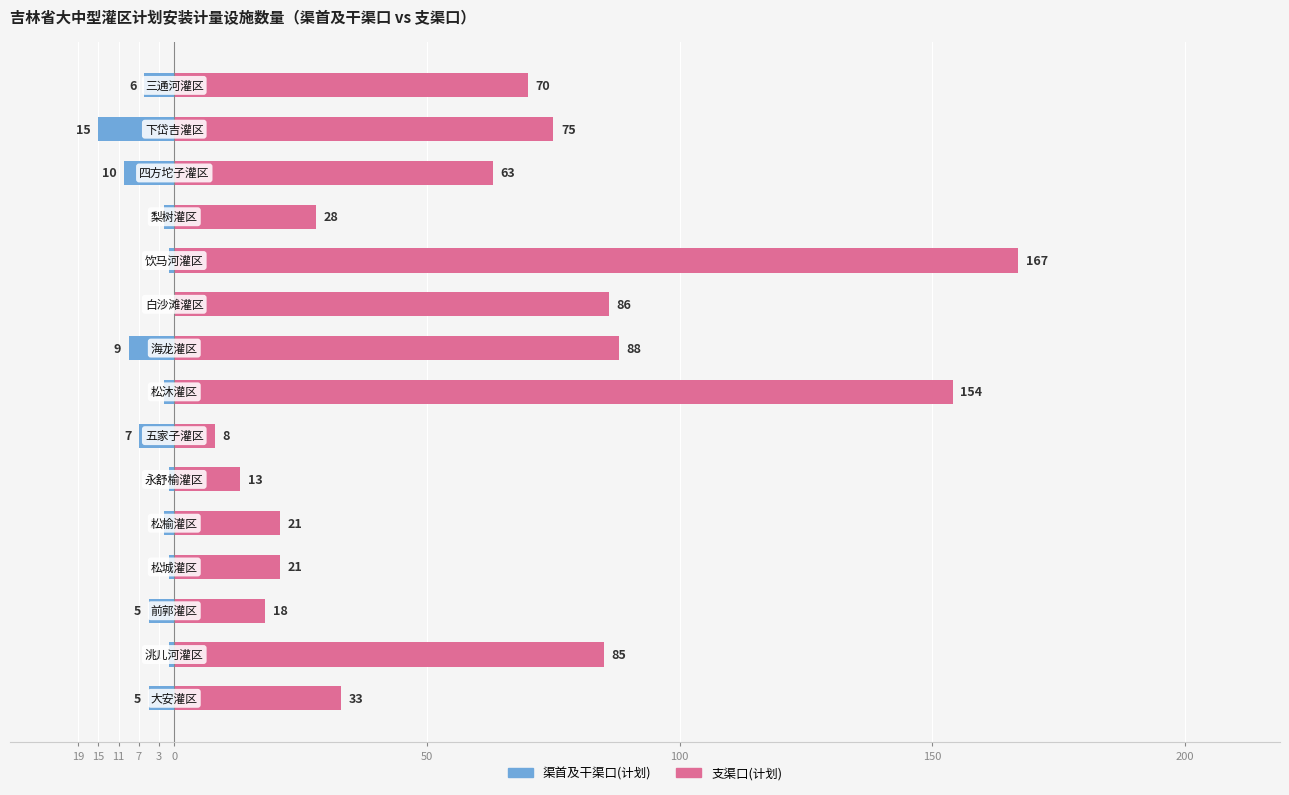

What is the sum of all 支渠口(计划) values?

930